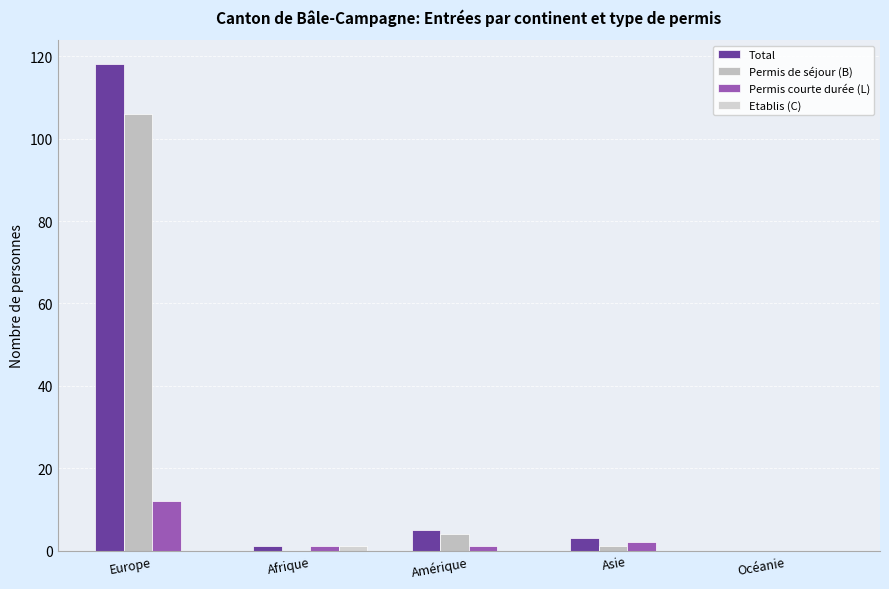

How many distinct data groups are displayed?

4